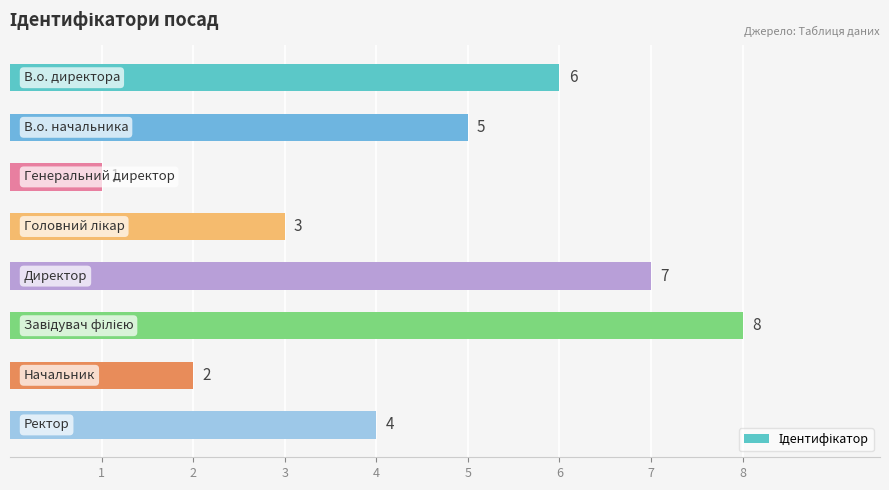

How many values are between 3 and 7?

5